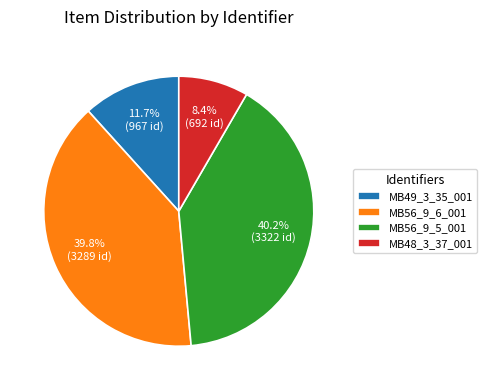

To the nearest percent, what portion does MB56_9_5_001 represent?

40%